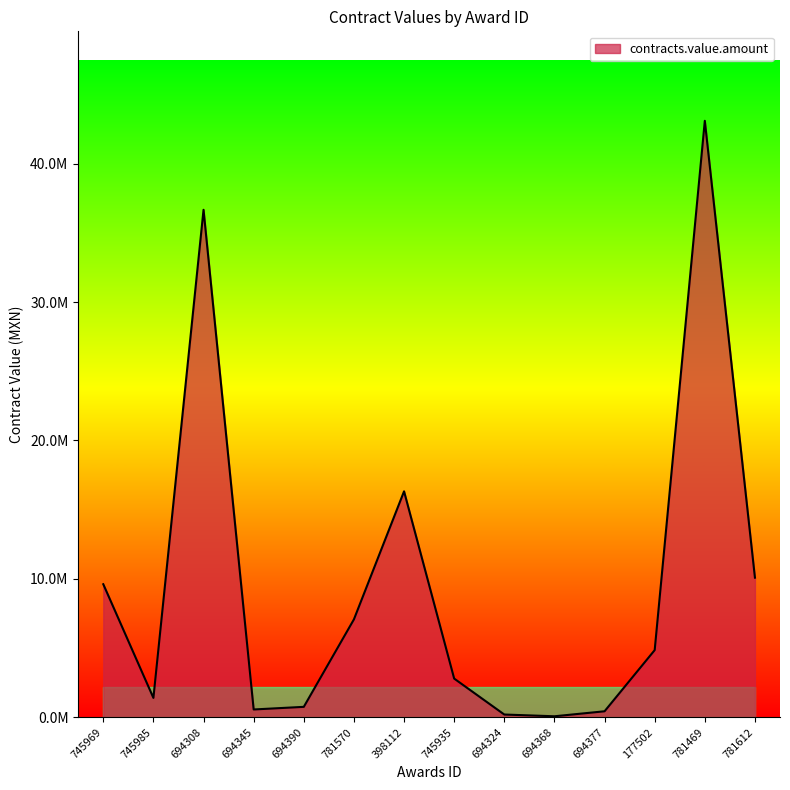

What is the difference between the second highest and minimum values?

36602481.0